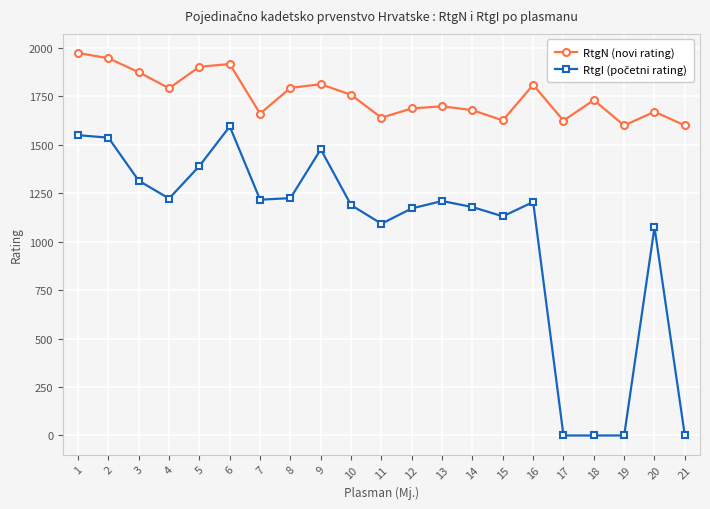

Count the number of categories in the chart.

21